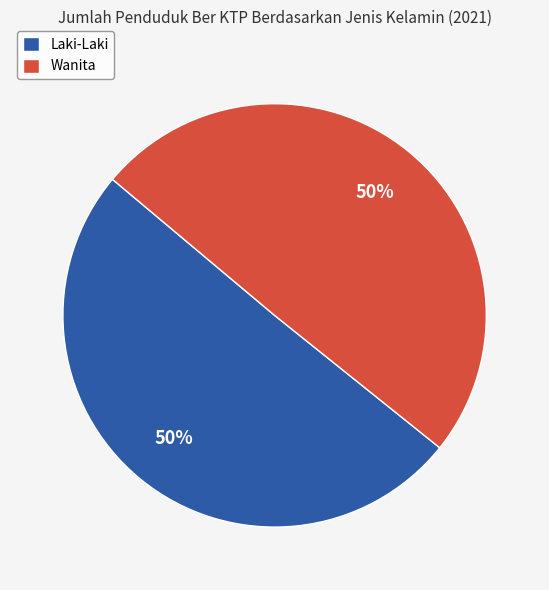

What percentage is the Wanita slice, to the nearest percent?

50%